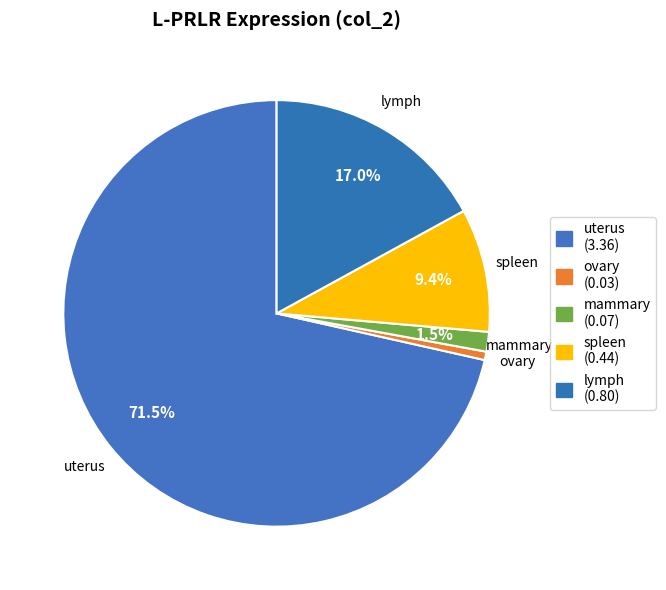

To the nearest percent, what portion does spleen represent?

9%